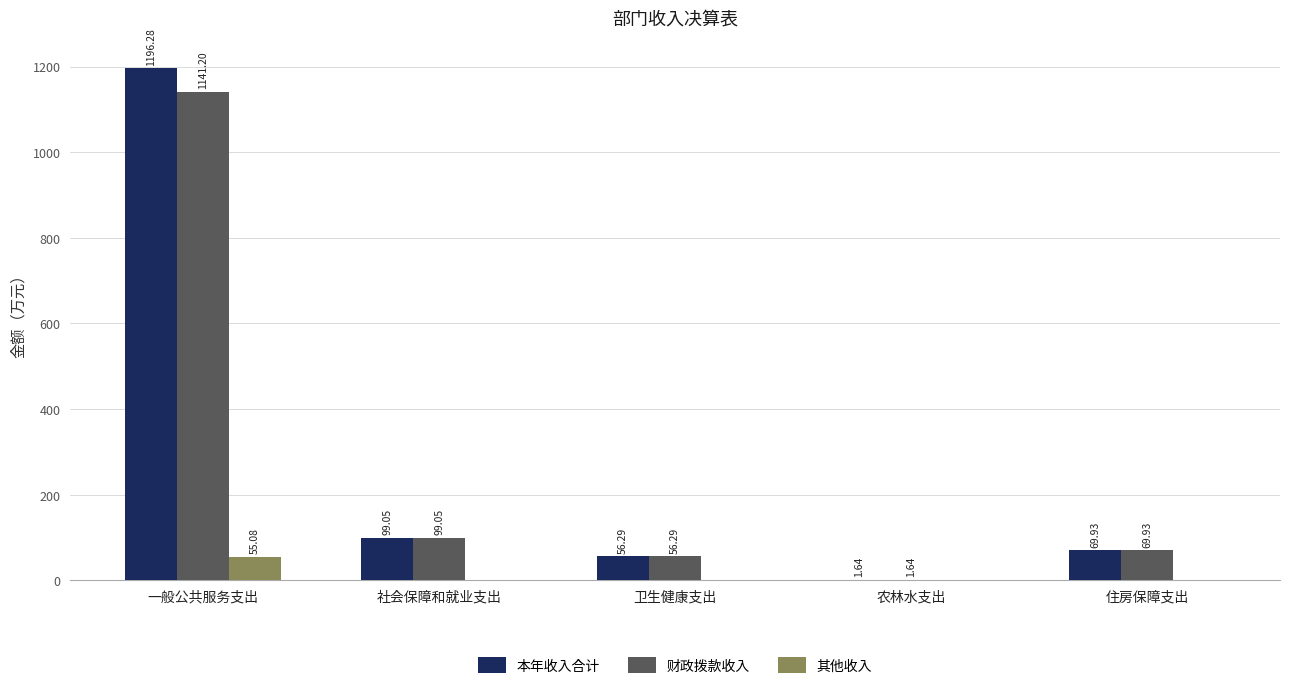

The value of 其他收入 at 社会保障和就业支出 is 0.0. True or false?

True